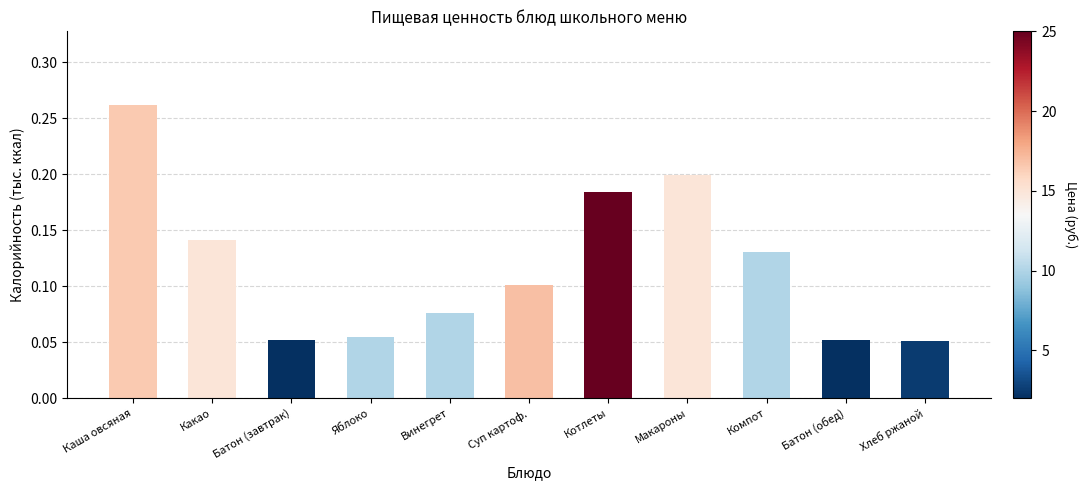

Which label corresponds to the largest value in the chart?

Каша овсяная